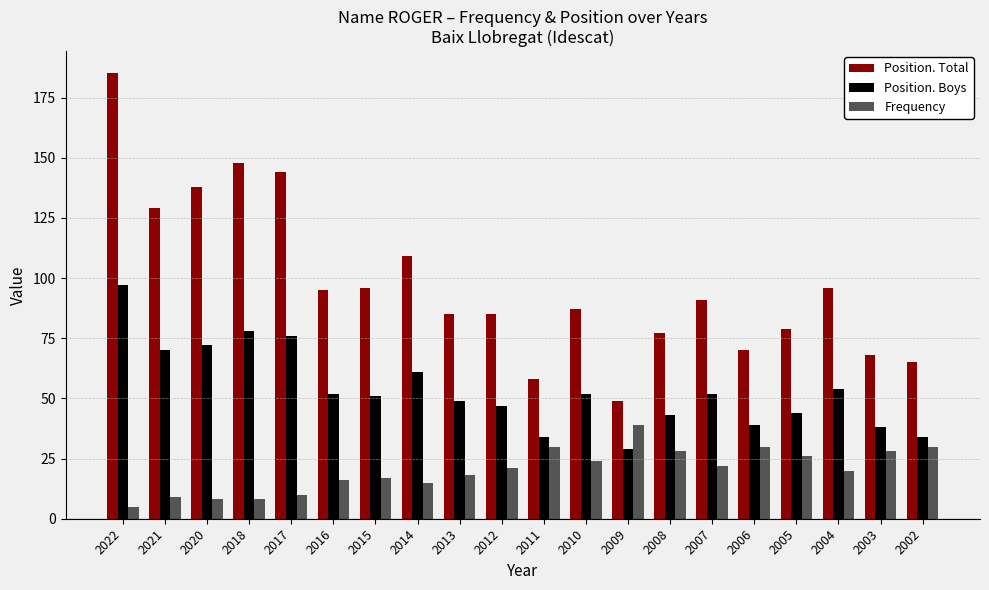

Reading left to right, list all the values displayed in this chart.

Position. Total: 185	129	138	148	144	95	96	109	85	85	58	87	49	77	91	70	79	96	68	65
Position. Boys: 97	70	72	78	76	52	51	61	49	47	34	52	29	43	52	39	44	54	38	34
Frequency: 5	9	8	8	10	16	17	15	18	21	30	24	39	28	22	30	26	20	28	30